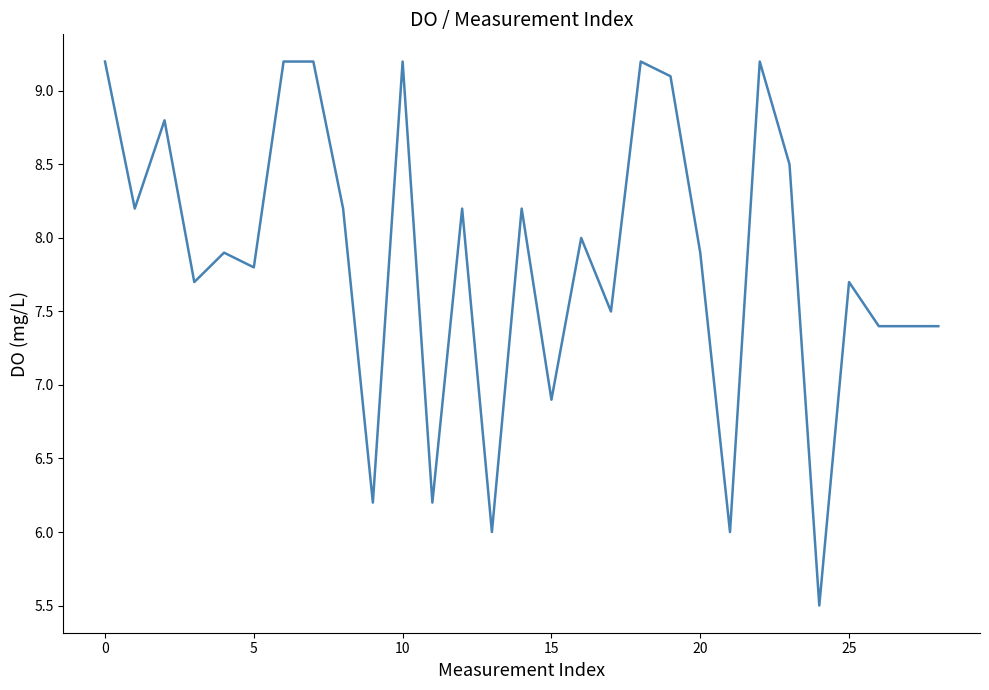

What is the difference between the maximum and minimum values?

3.7